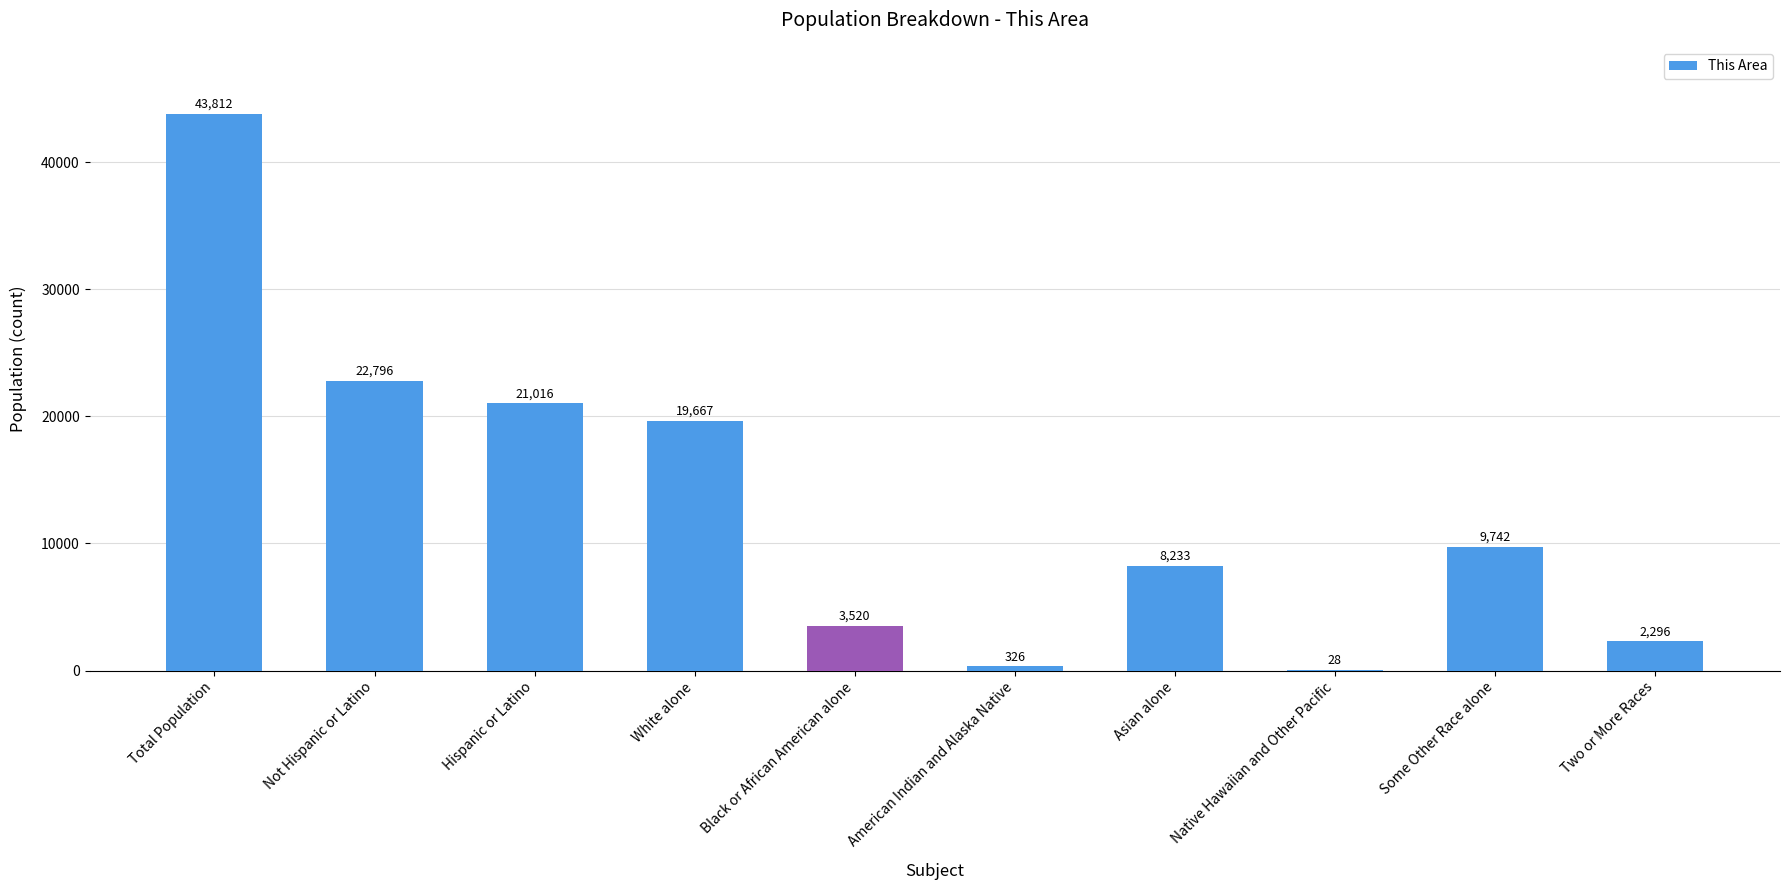

Approximately how many times larger is the value at Hispanic or Latino compared to Not Hispanic or Latino?

0.9